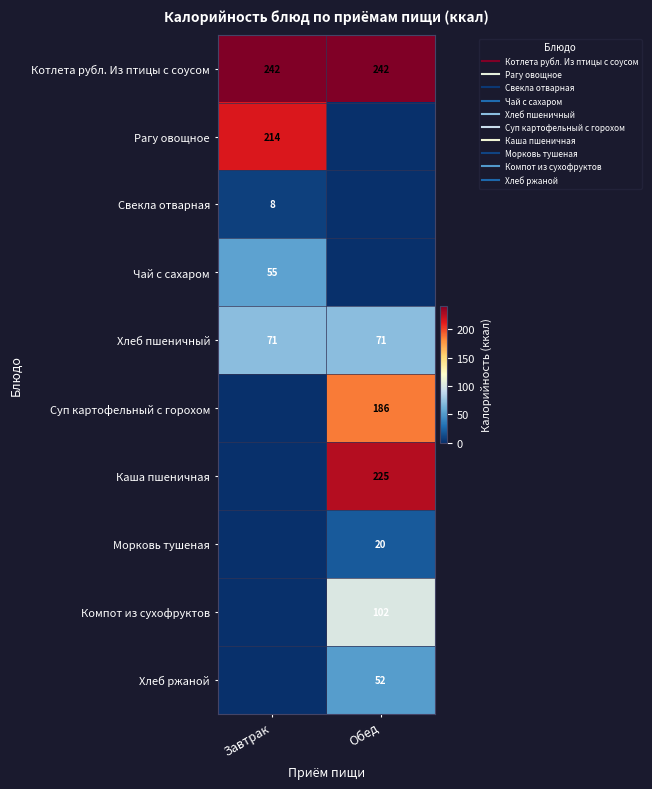

How many values in the Компот из сухофруктов series are below 102?

1